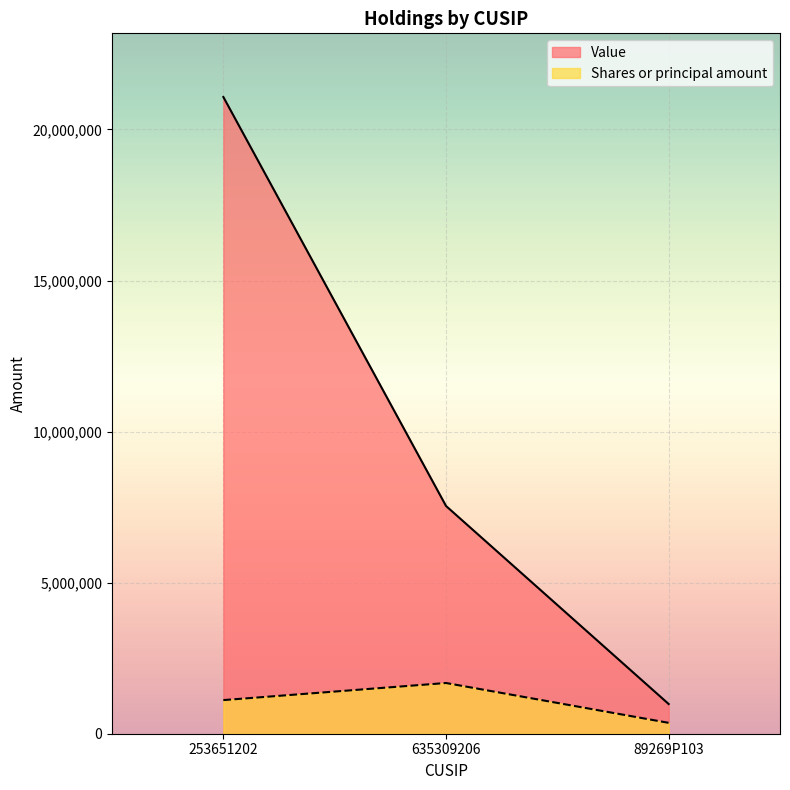

How many categories are shown in the chart?

3